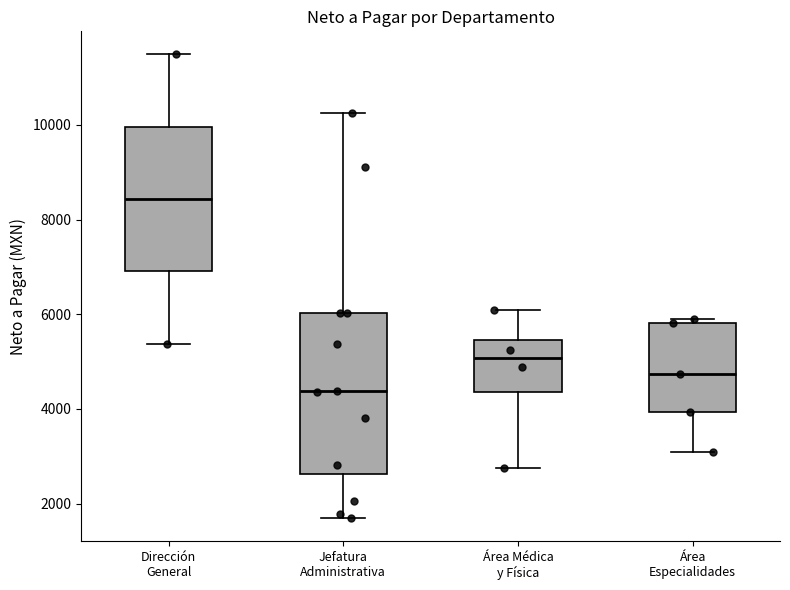

Comparing the boxes themselves (not the whiskers), which one is the tallest?

Jefatura Administrativa